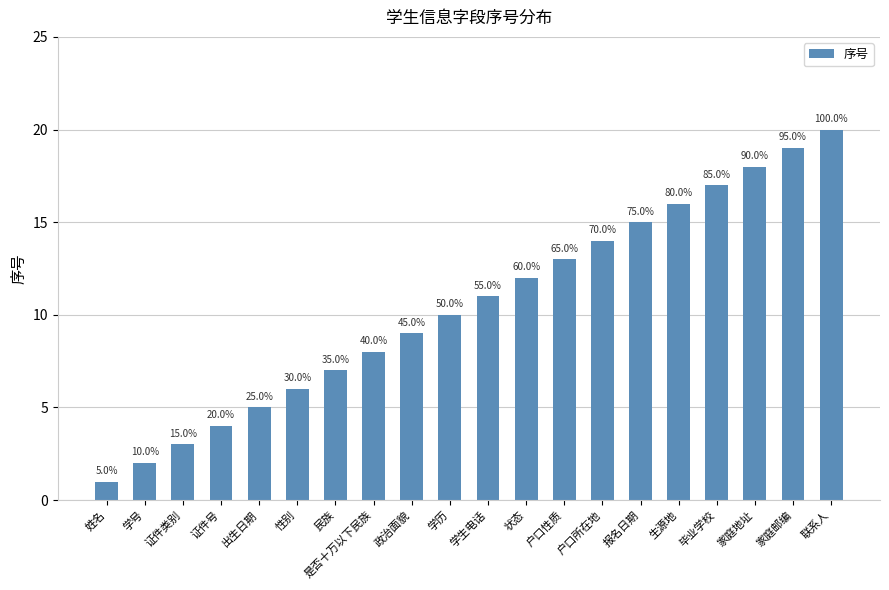

How many bars are there in total?

20